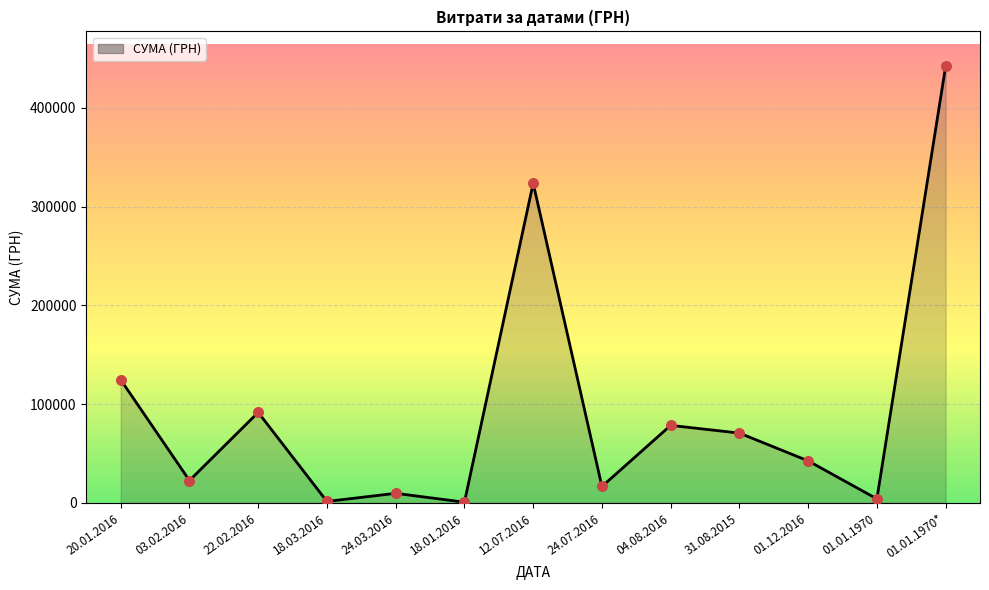

Between 03.02.2016 and 01.12.2016, which is larger?

01.12.2016